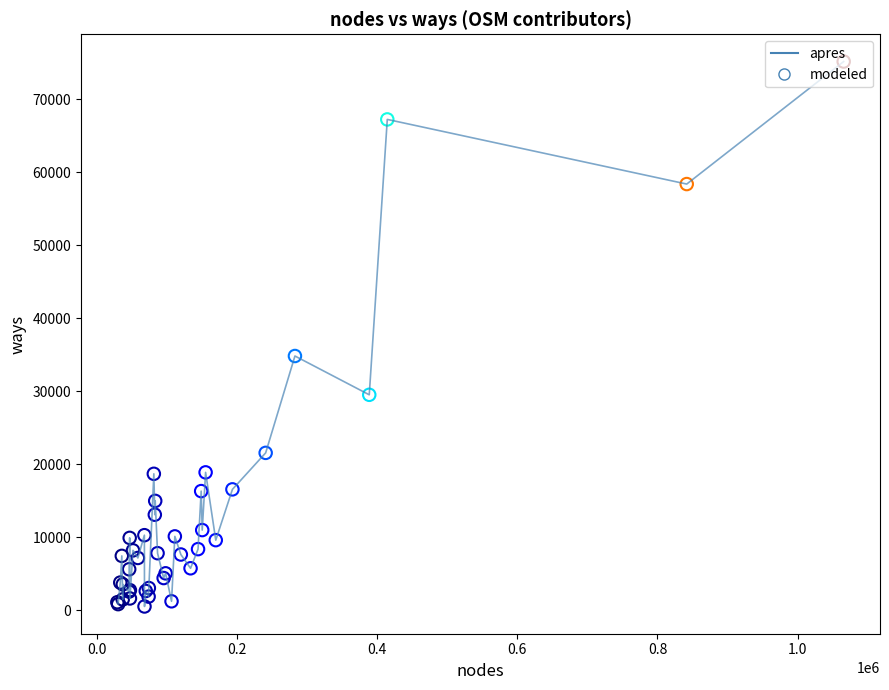

What is the greatest value displayed?

75198